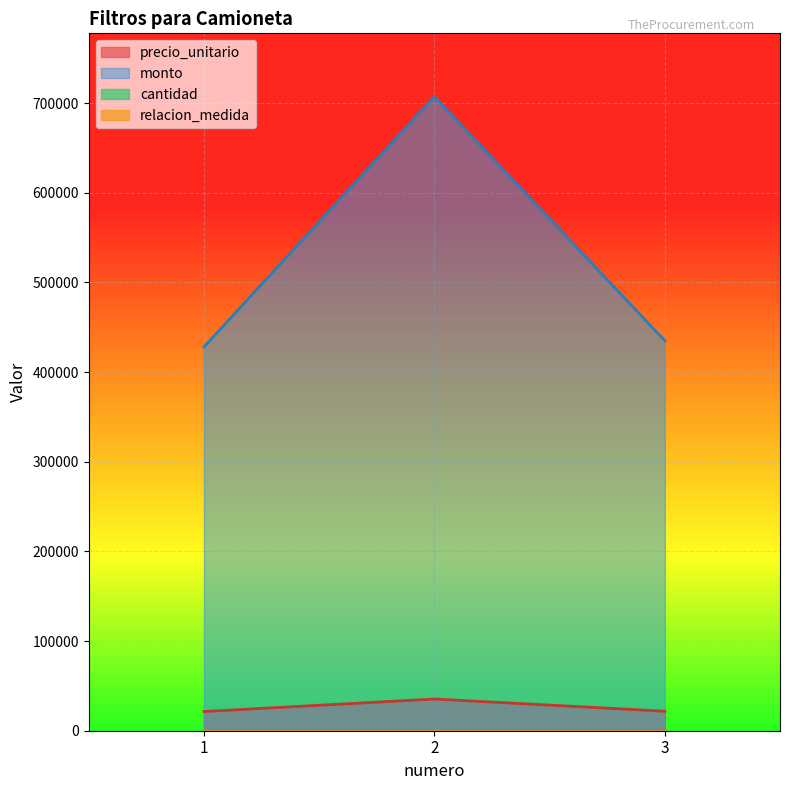

What is the value of the precio_unitario point at the 1st from the left?

21400